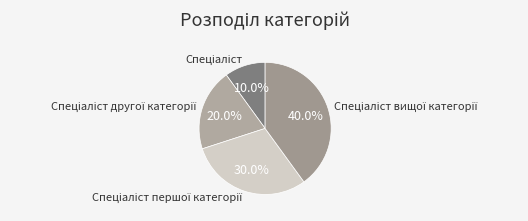

Is there a majority slice in this chart?

No